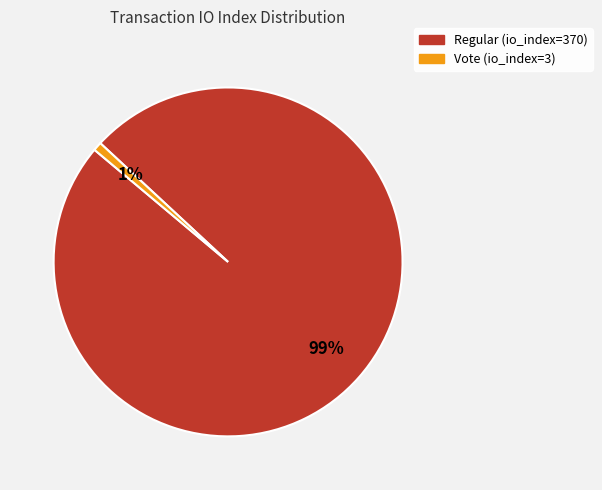

Which category has the biggest portion of the pie?

Regular (io_index=370)